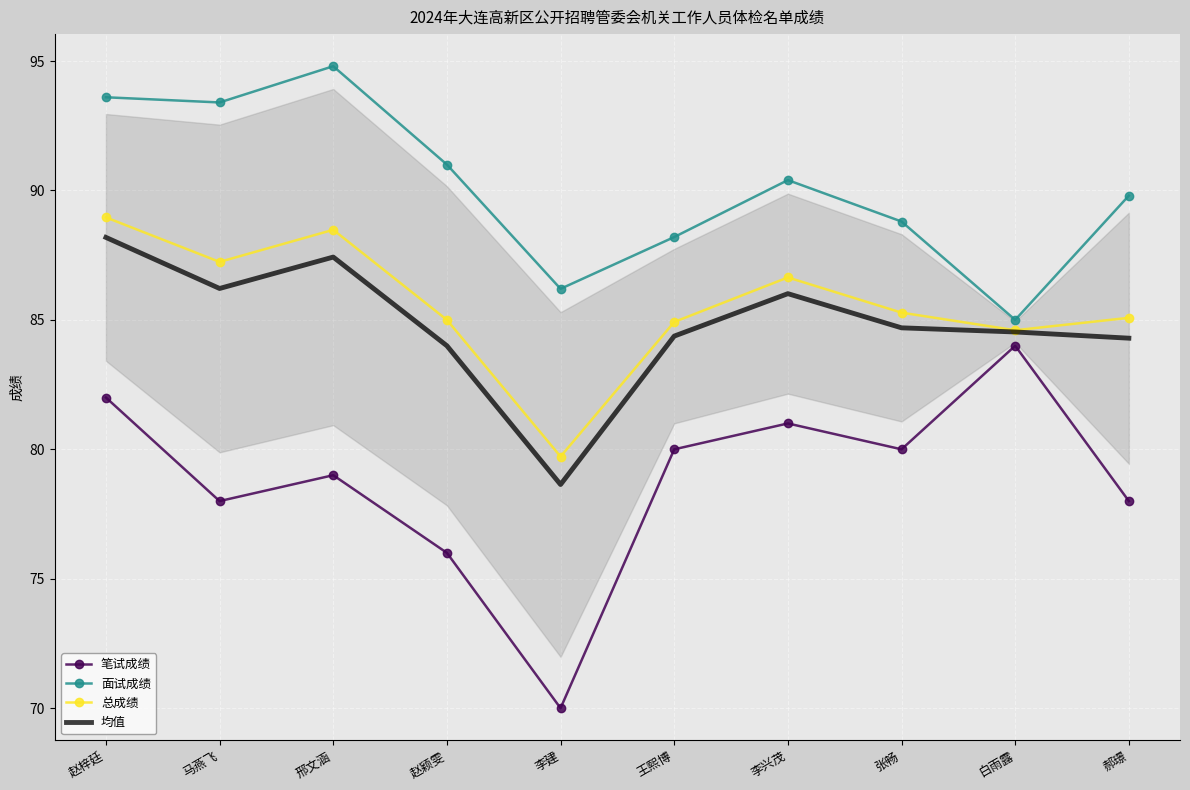

What is the spread (max minus min) of values at 白雨露?

1.0